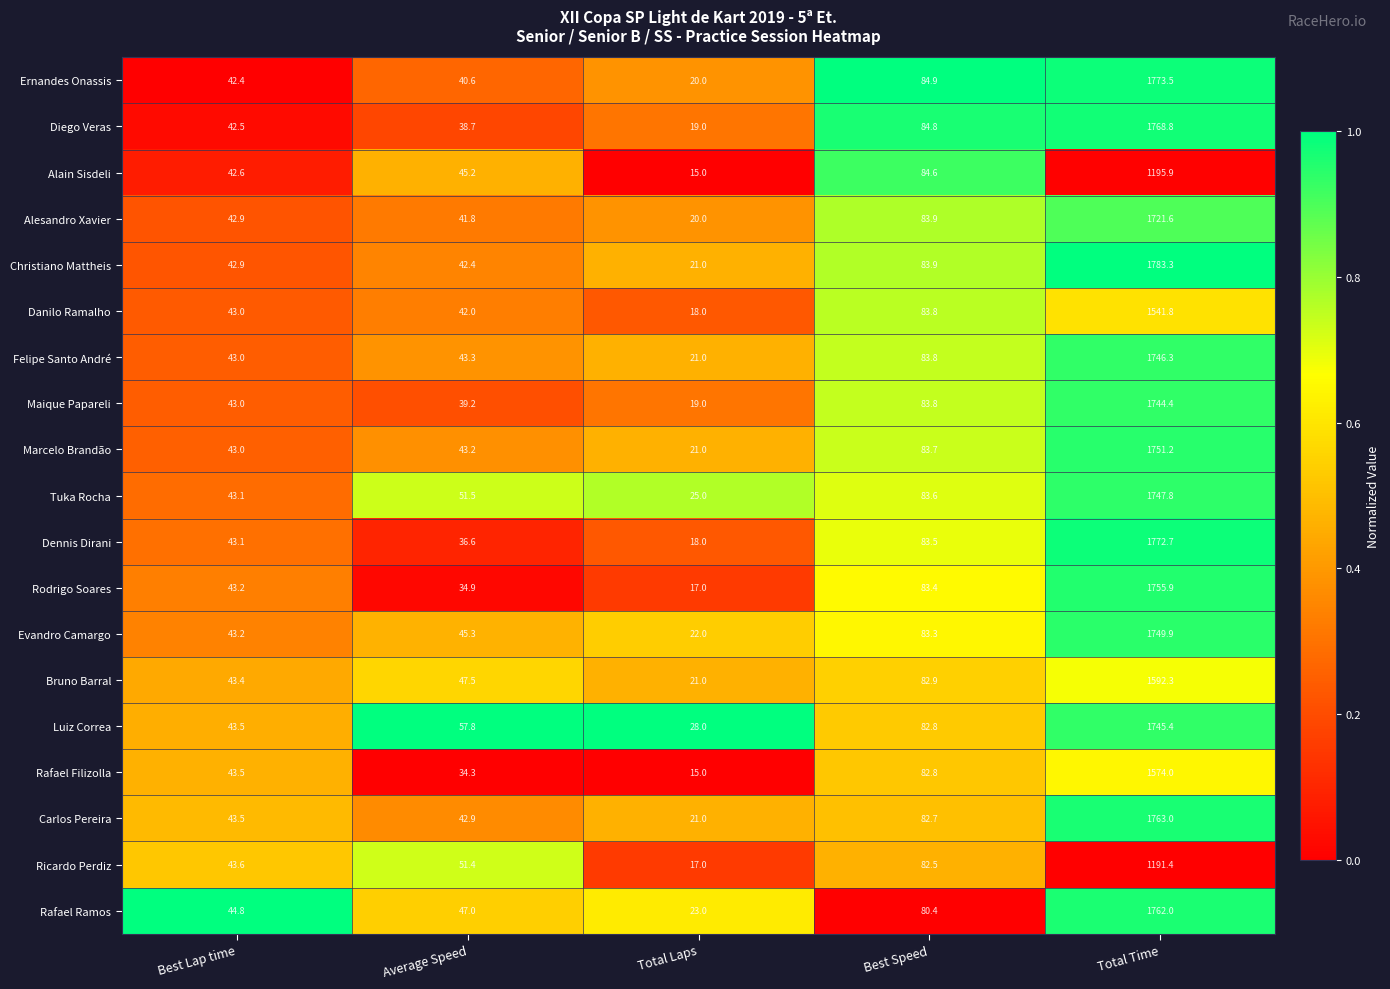

What is the maximum value for Alain Sisdeli?

1195.9